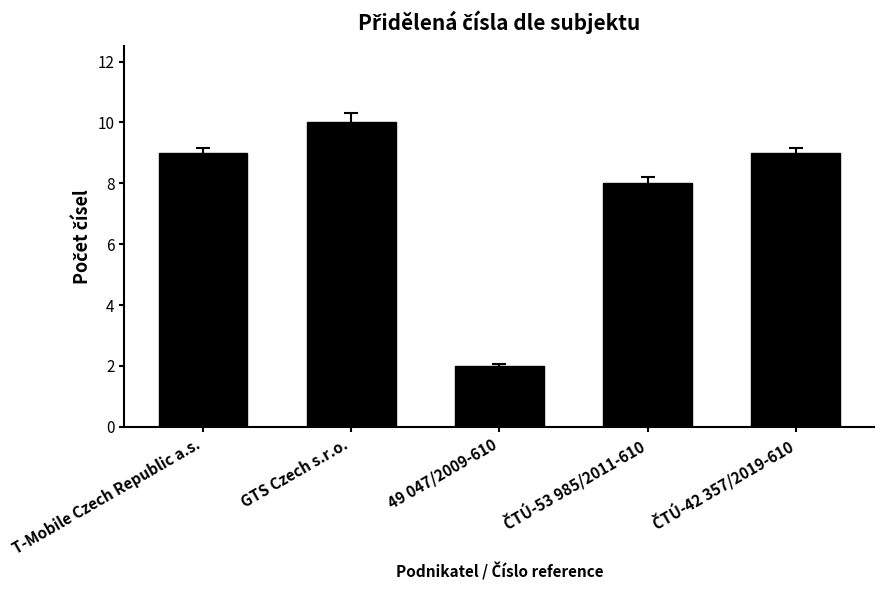

Count the number of categories in the chart.

5